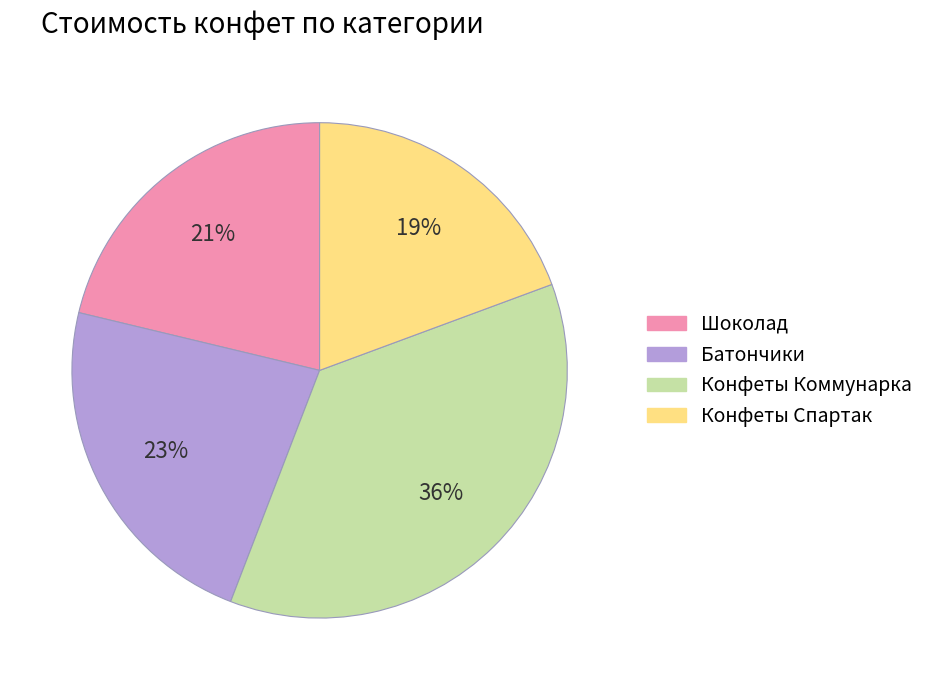

Is there any slice that represents more than half of the pie?

No